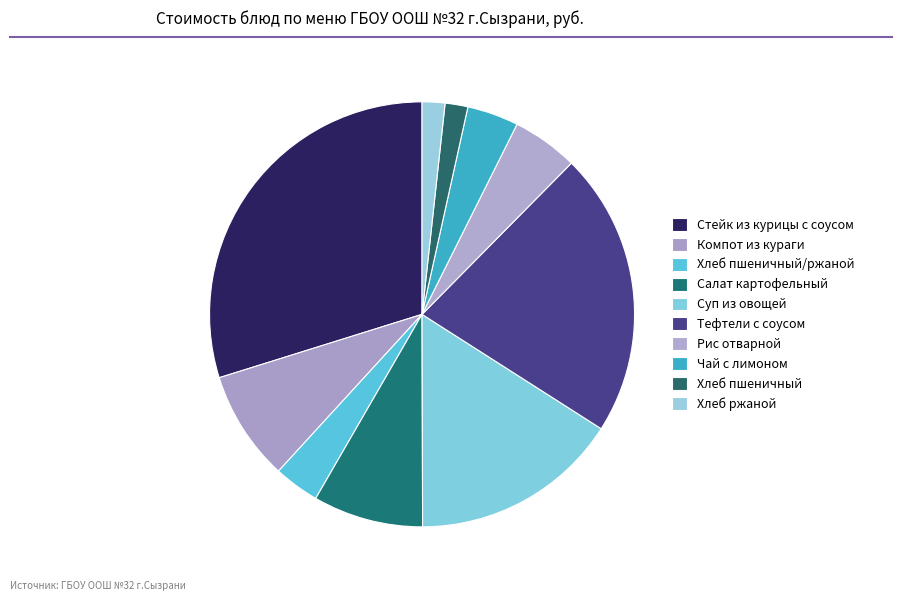

What is the change in value from Суп из овощей to Хлеб пшеничный?

-25.4